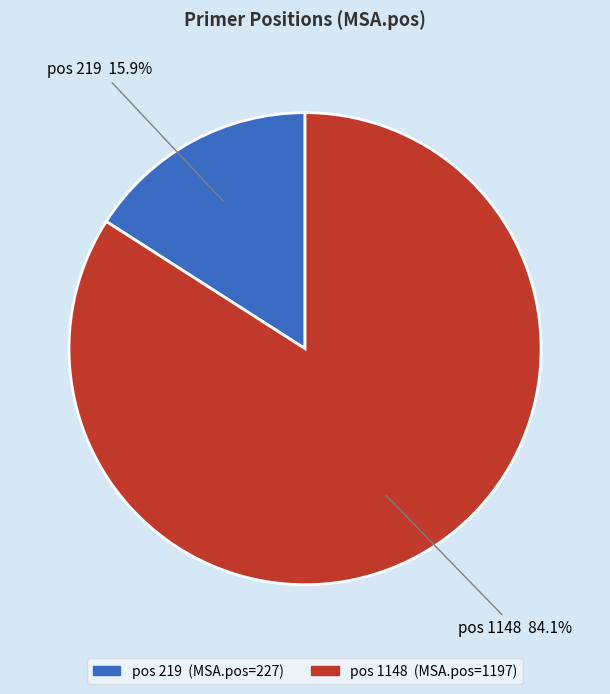

Count the number of slices in the pie.

2